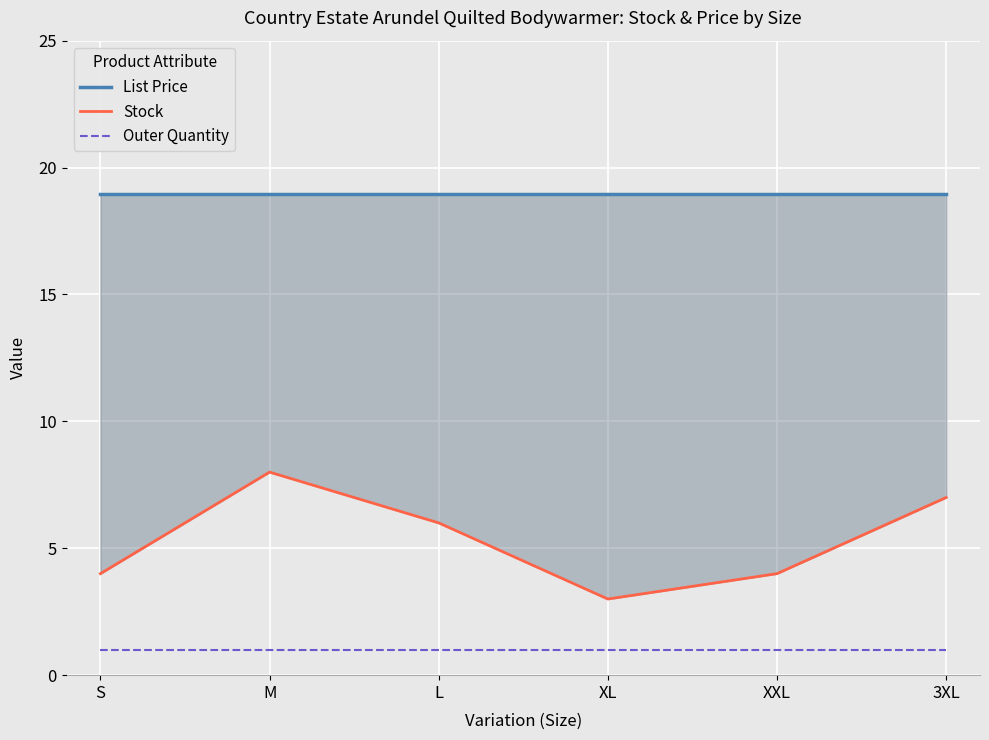

What is the minimum value shown in the chart?

1.0